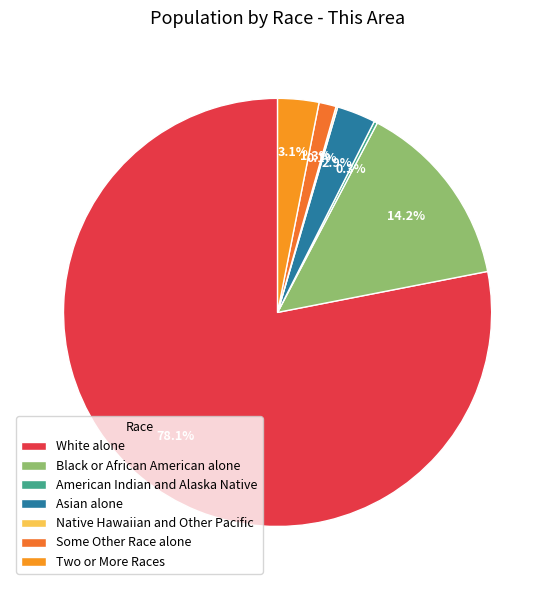

Is there any slice that represents more than half of the pie?

Yes